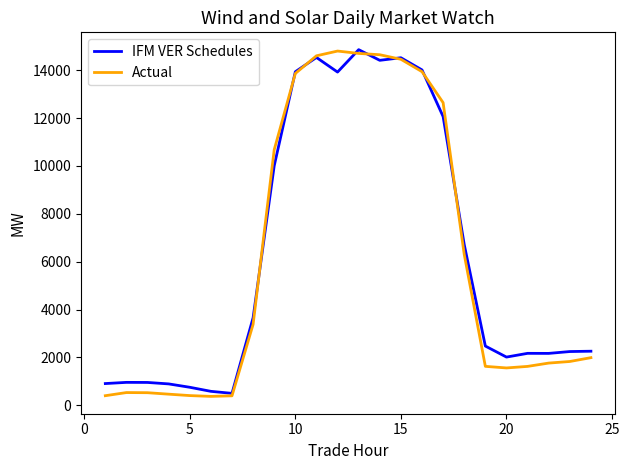

What is the total value across all series at 20?

3572.7